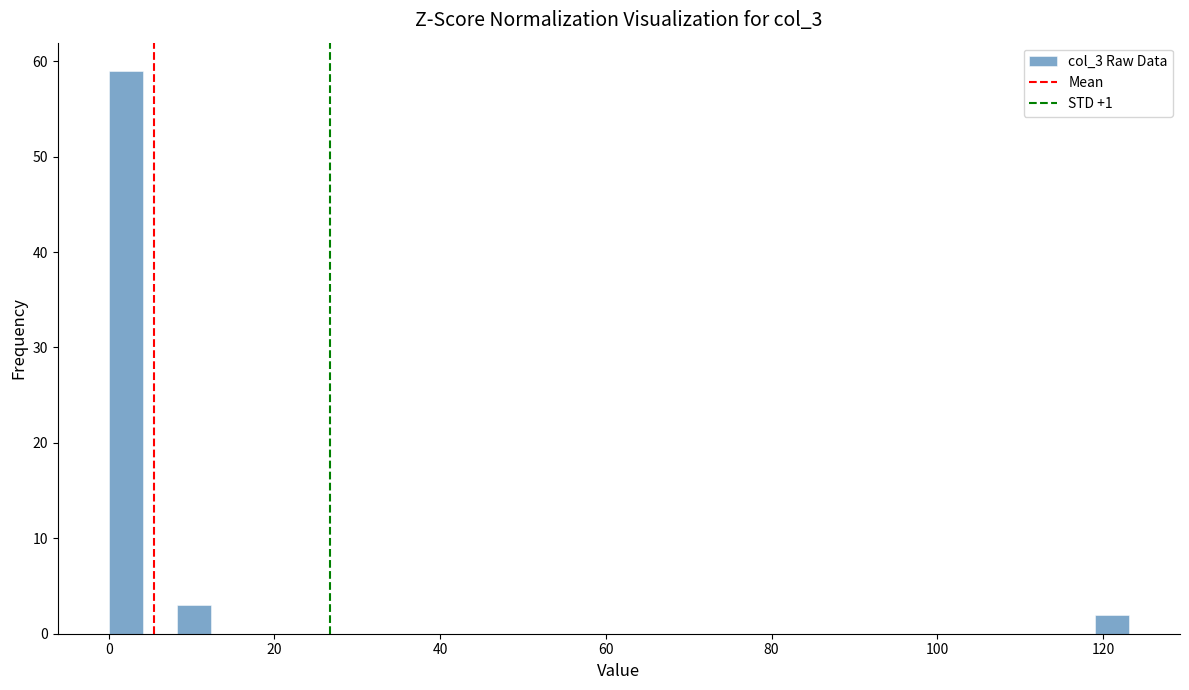

Around what value on the x-axis is the tallest bar? Give the approximate position of its centre, as read against the axis.

2